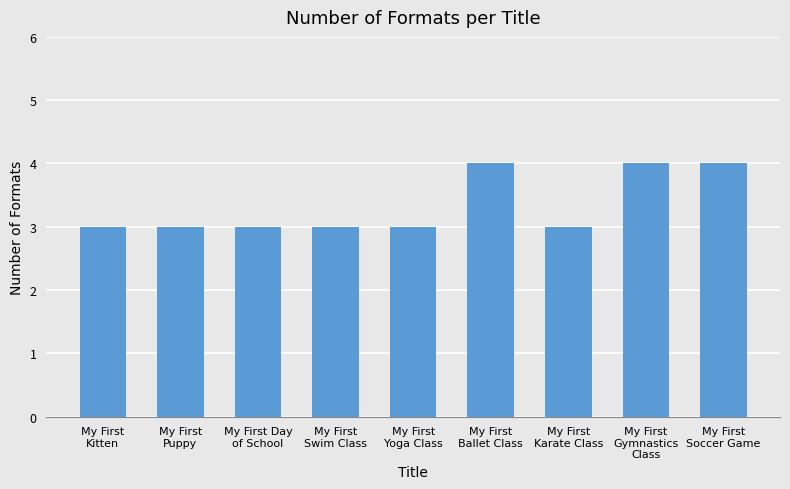

What is the greatest value displayed?

4